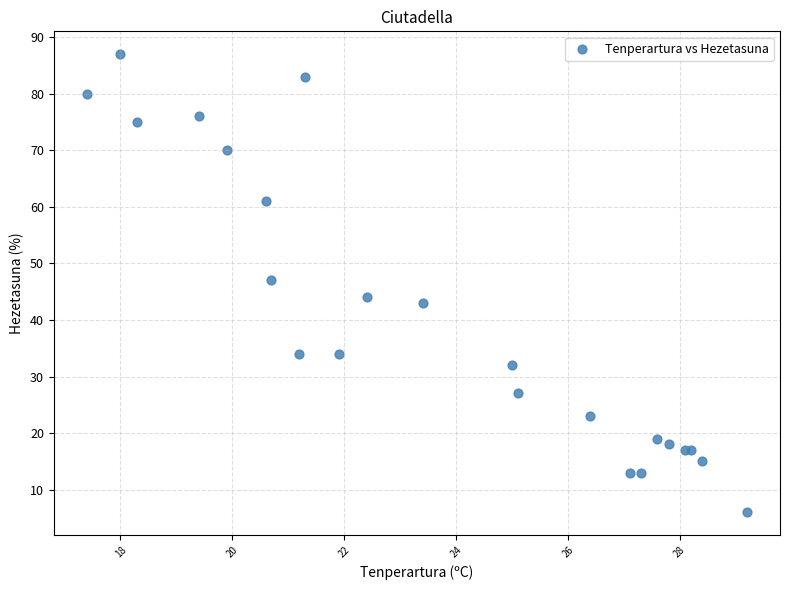

What Y value in the scatter plot is closest to 46?

47